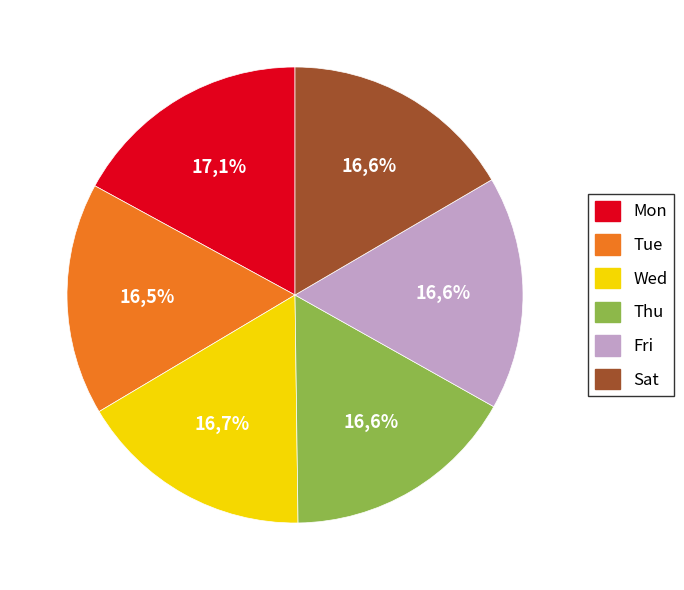

To the nearest percent, what is the difference between the largest and smallest slice percentages?

1%